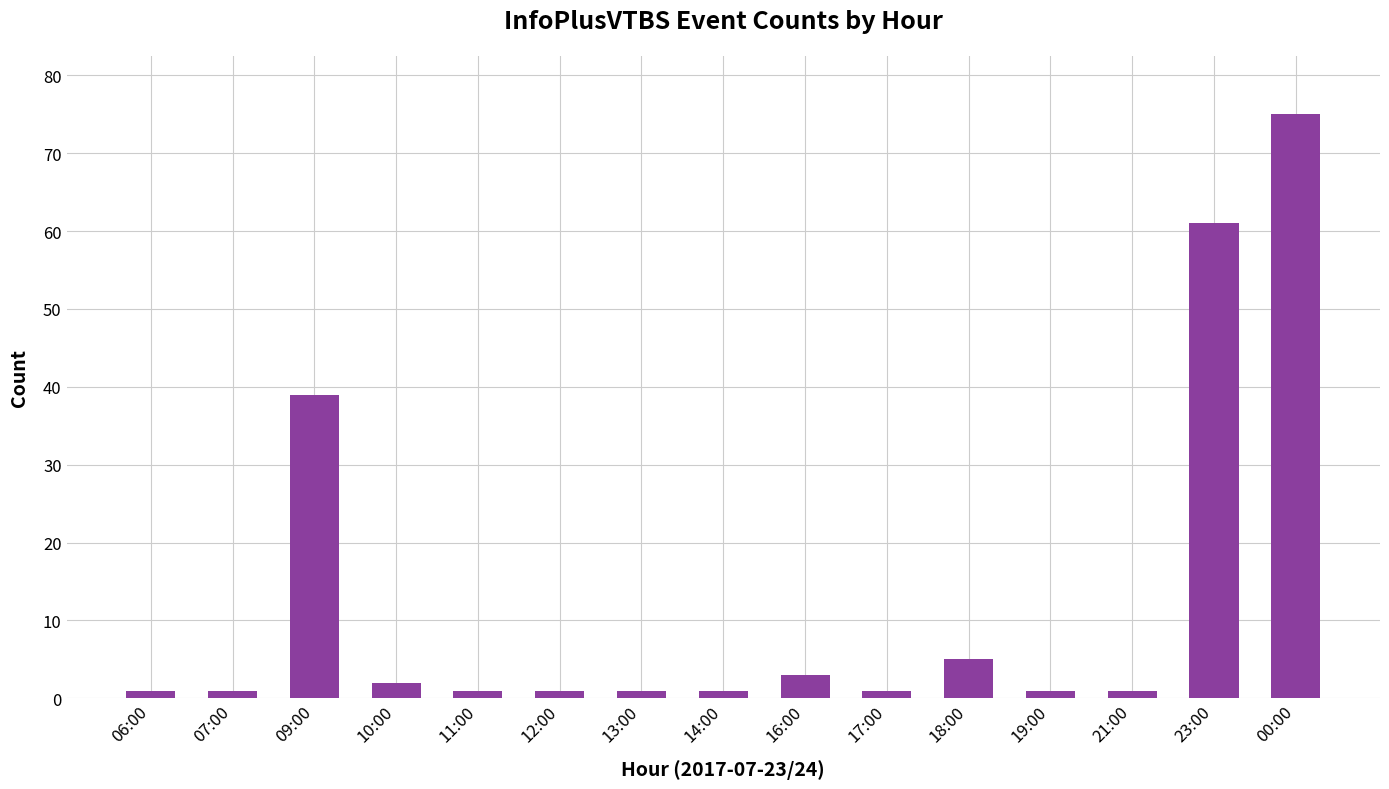

Reading left to right, transcribe all the data shown in this chart.

06:00=1	07:00=1	09:00=39	10:00=2	11:00=1	12:00=1	13:00=1	14:00=1	16:00=3	17:00=1	18:00=5	19:00=1	21:00=1	23:00=61	00:00=75